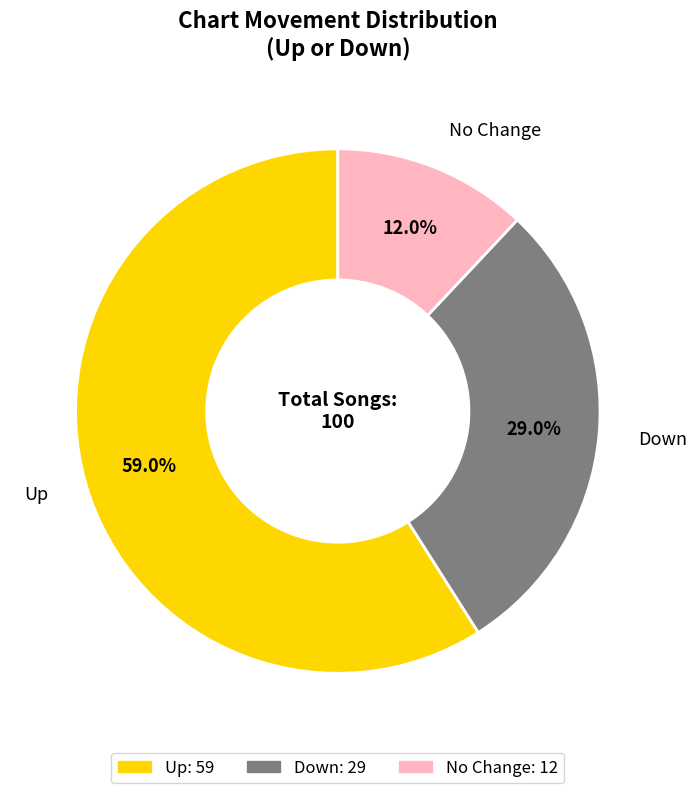

To the nearest percent, what is the difference between the largest and smallest slice percentages?

47%